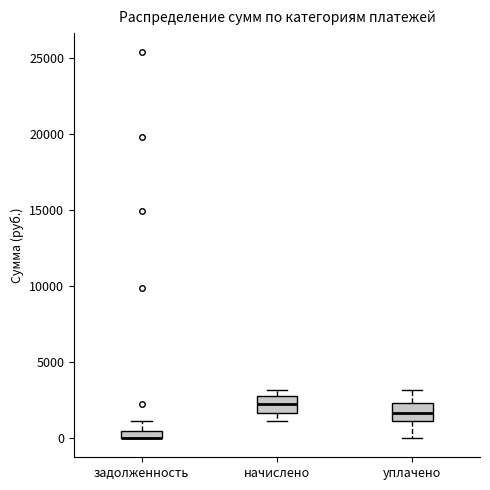

Where is the upper edge of the box for задолженность on the y-axis? The values are not printed on the chart, so give them approximately, as read against the axis.

500